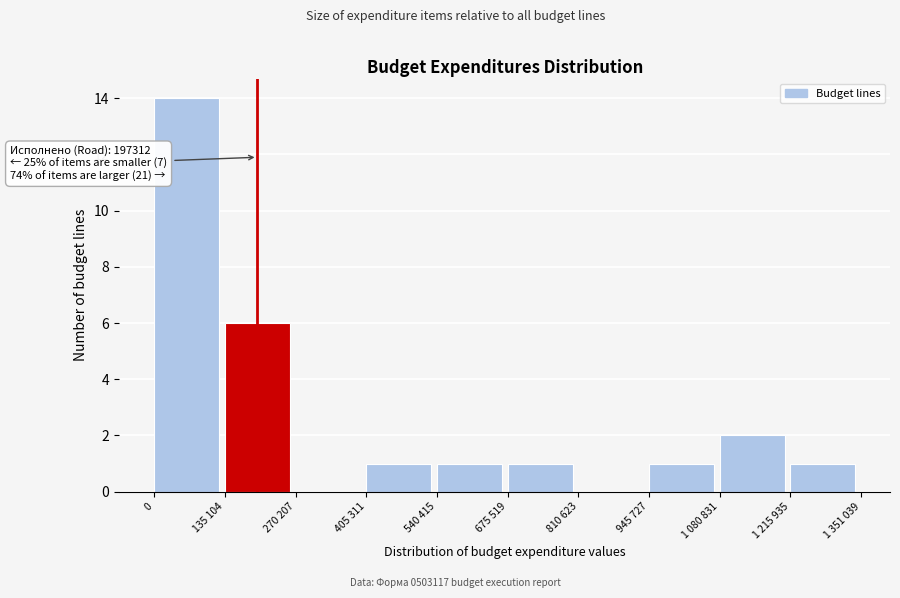

Reading right to left, list all the values displayed in this chart.

1 215 935=1	1 080 831=2	945 727=1	810 623=0	675 519=1	540 415=1	405 311=1	270 207=0	135 104=6	0=14